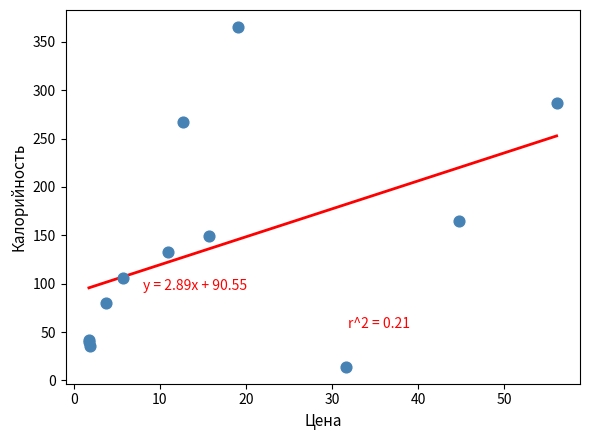

What Y value in the scatter plot is closest to 189?

165.1